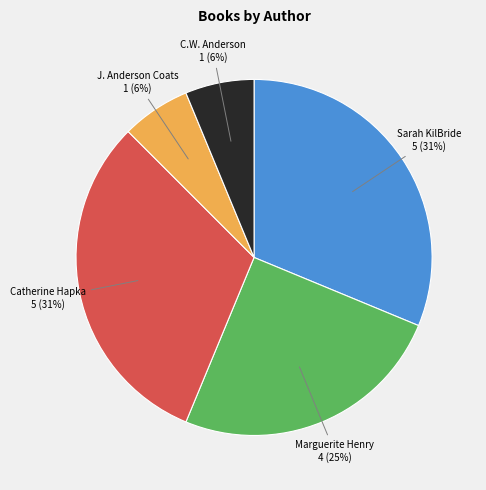

To the nearest percent, what is the difference between the Catherine Hapka and Marguerite Henry slice percentages?

6%